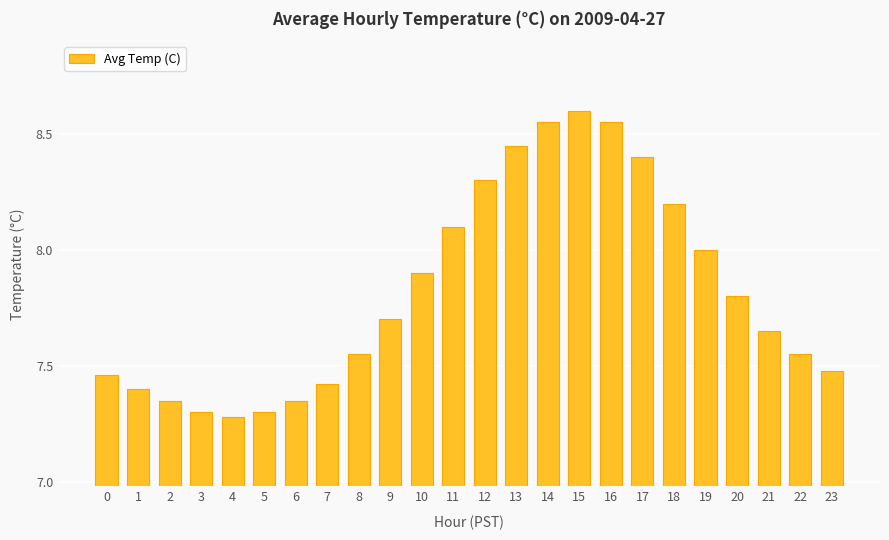

What is the value of the 21st bar from the left?

7.8